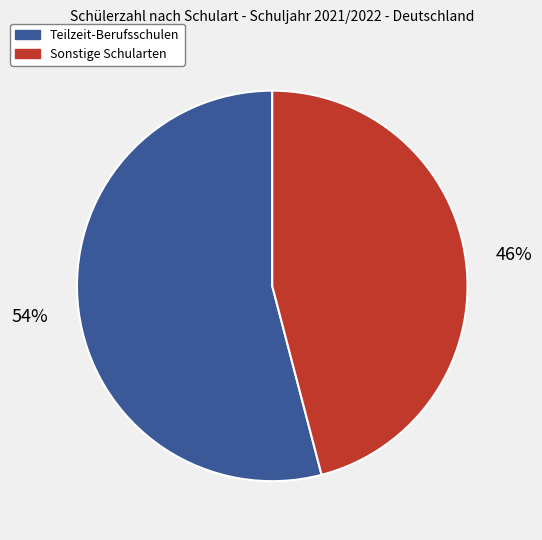

To the nearest percent, what is the average slice percentage?

50%